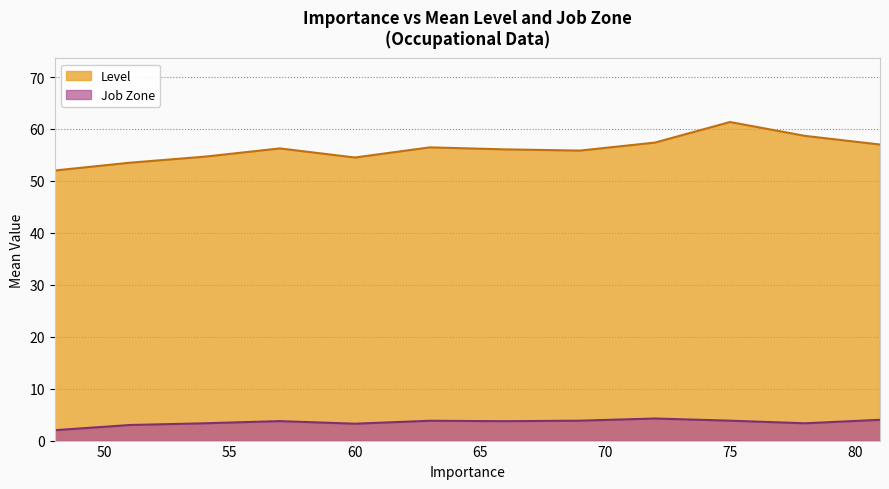

How many lines are shown in the chart?

2